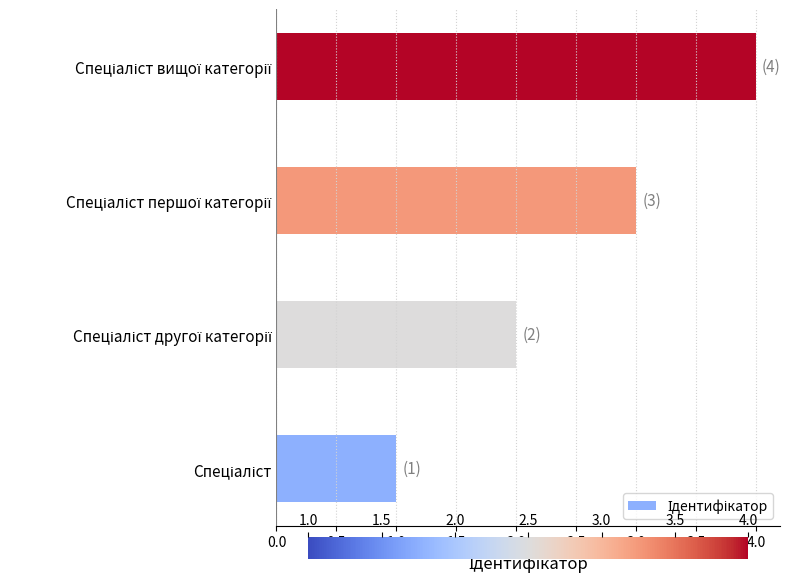

What is the sum of all values?

10